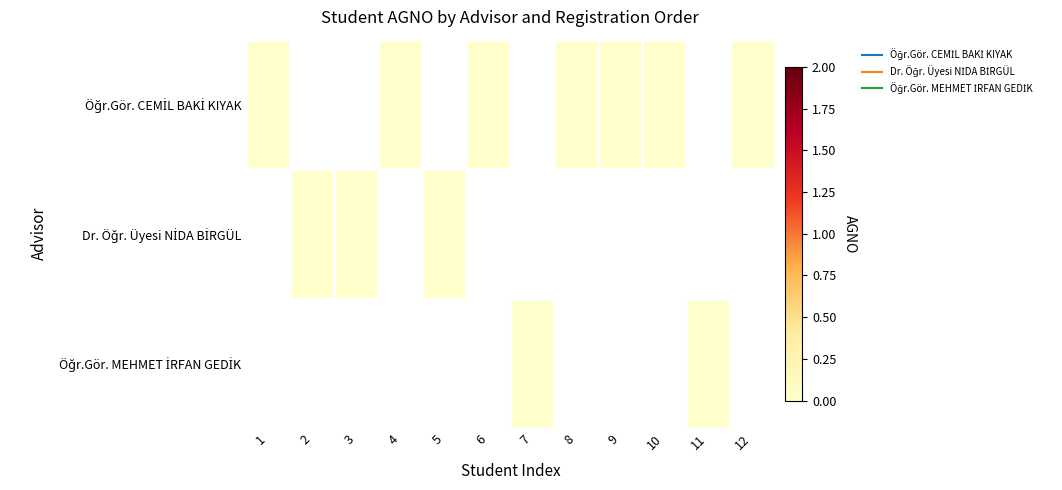

Rank the series by their maximum value, from lowest to highest.

Dr. Öğr. Üyesi NİDA BİRGÜL, Öğr.Gör. MEHMET İRFAN GEDİK, Öğr.Gör. CEMİL BAKİ KIYAK